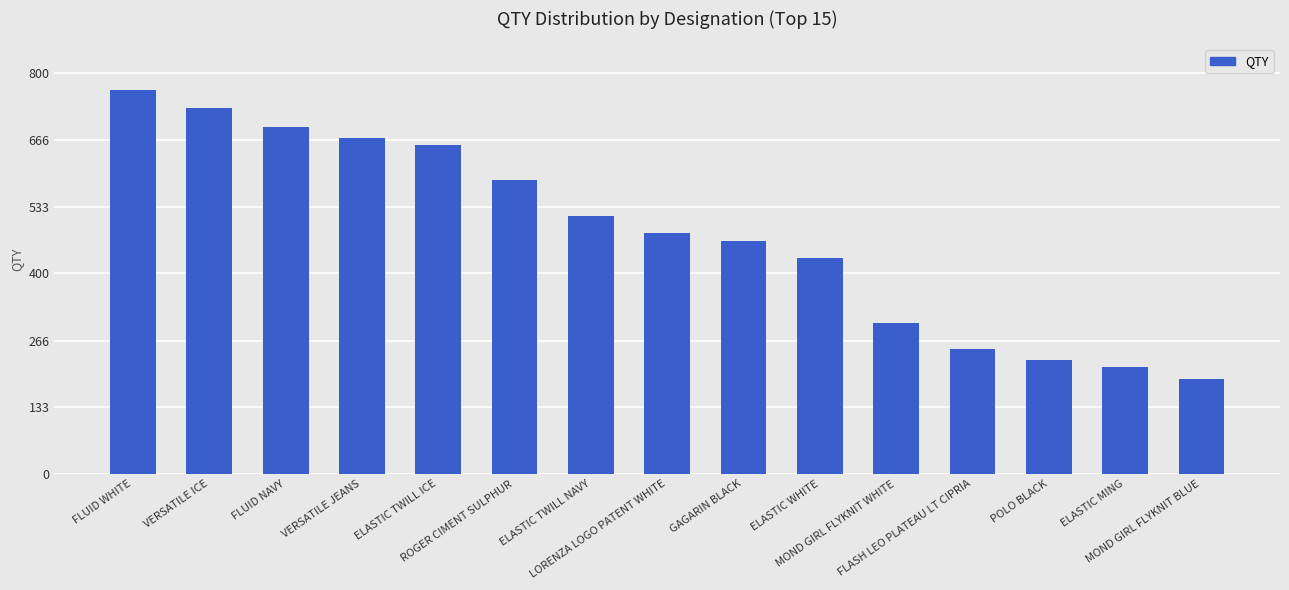

List the labels in order of value, largest first.

FLUID WHITE, VERSATILE ICE, FLUID NAVY, VERSATILE JEANS, ELASTIC TWILL ICE, ROGER CIMENT SULPHUR, ELASTIC TWILL NAVY, LORENZA LOGO PATENT WHITE, GAGARIN BLACK, ELASTIC WHITE, MOND GIRL FLYKNIT WHITE, FLASH LEO PLATEAU LT CIPRIA, POLO BLACK, ELASTIC MING, MOND GIRL FLYKNIT BLUE